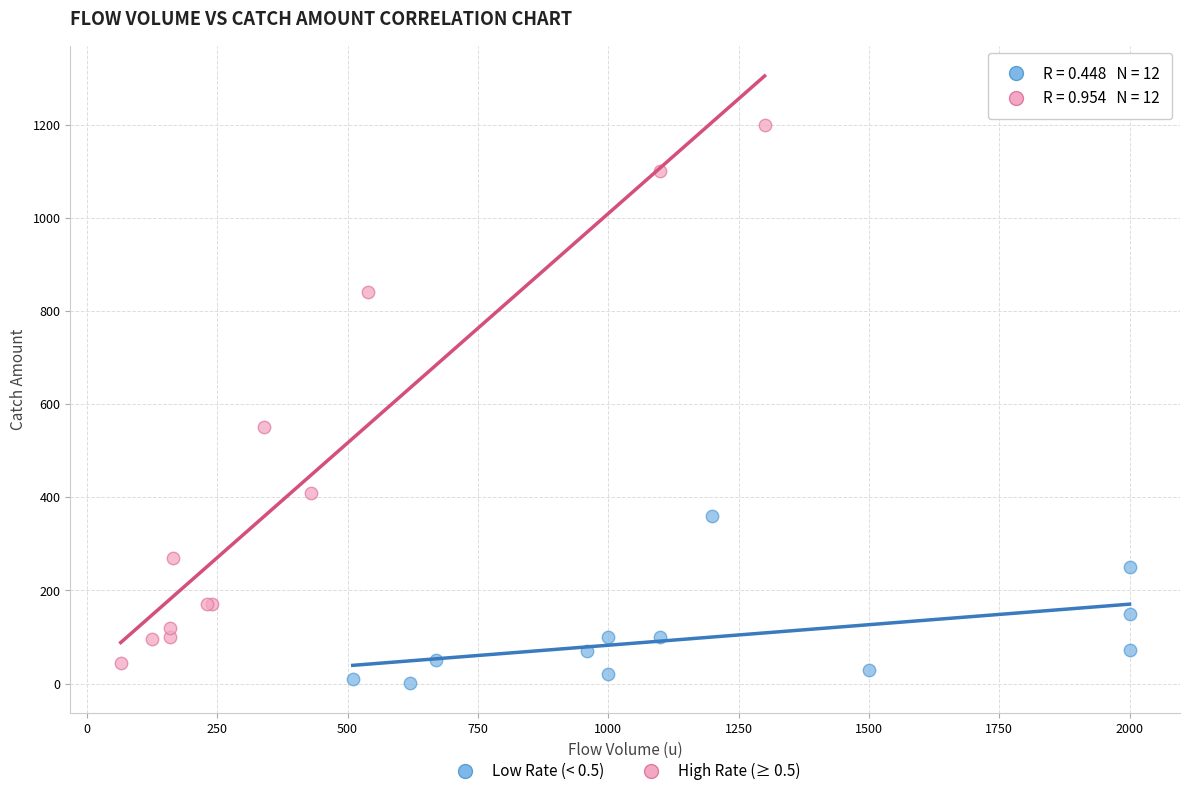

Which series contains the highest Y value?

High Rate (≥ 0.5)